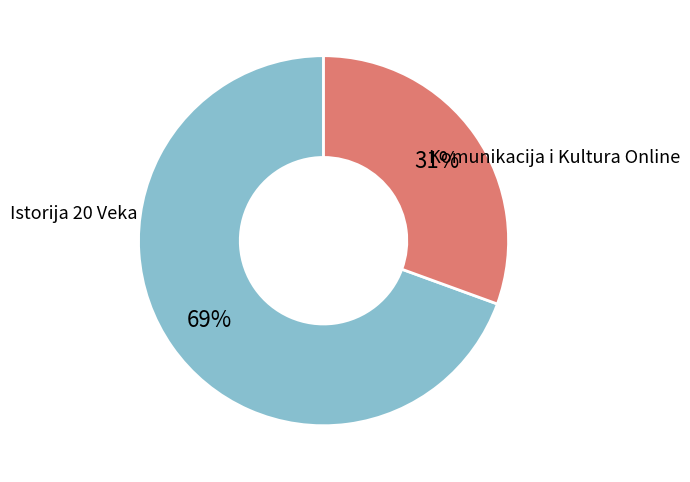

How many slices are in this pie chart?

2